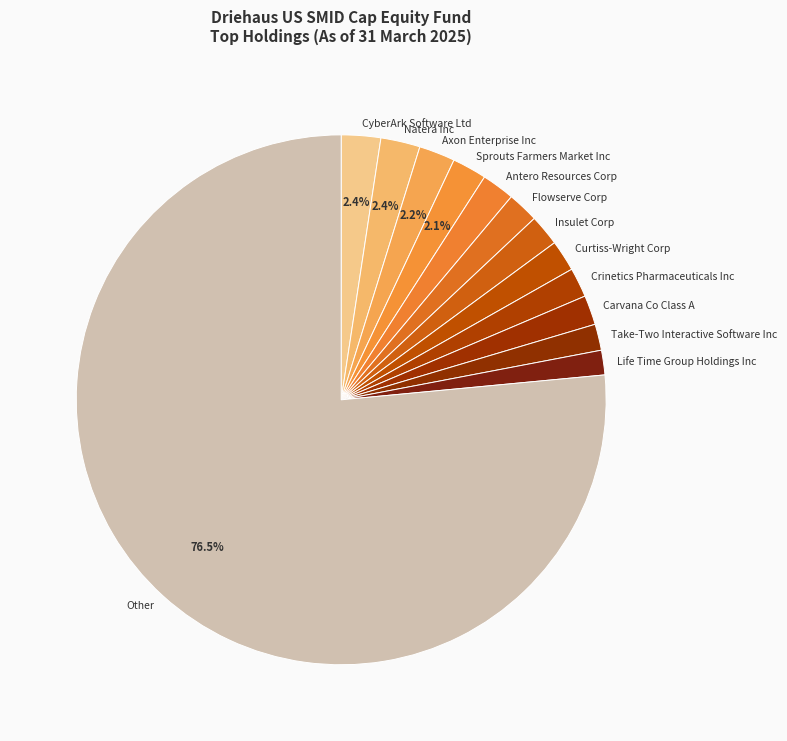

To the nearest percent, what is the average slice percentage?

8%